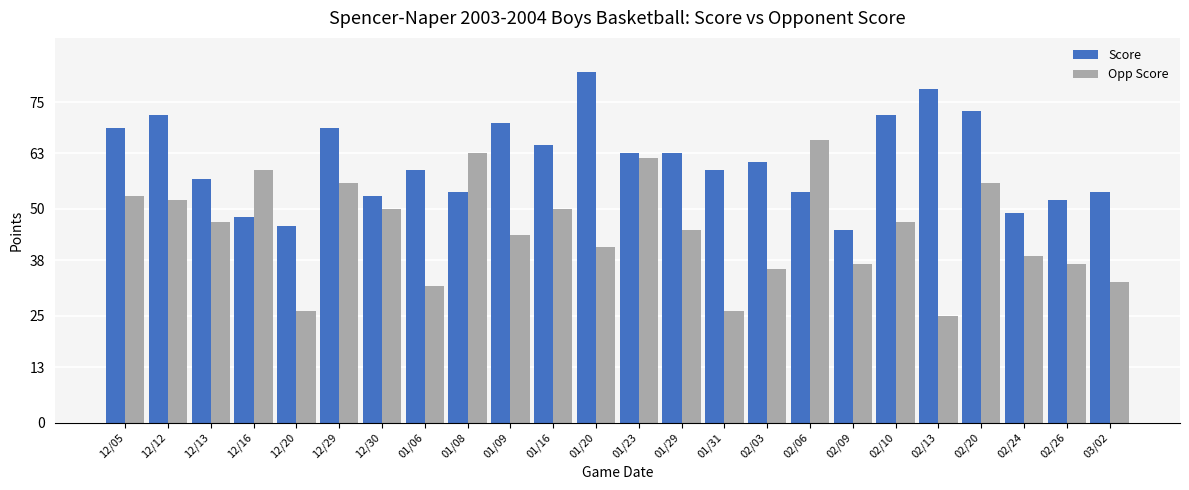

What value does the Score series have at 12/13, to the nearest 10?

60